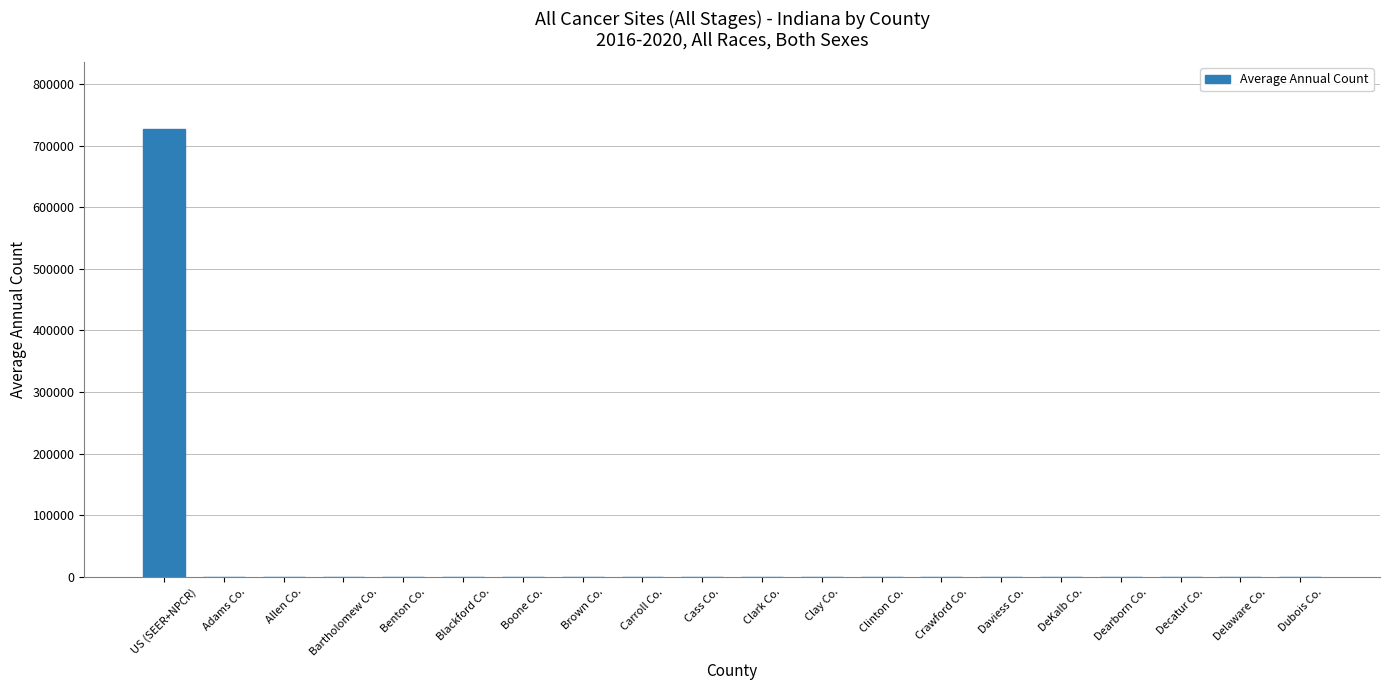

At which category does the chart reach its peak across all series?

US (SEER+NPCR)